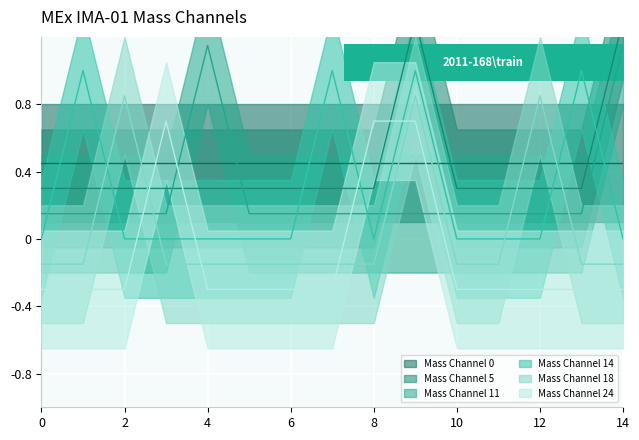

What is the total value across all series at 14?

2.0